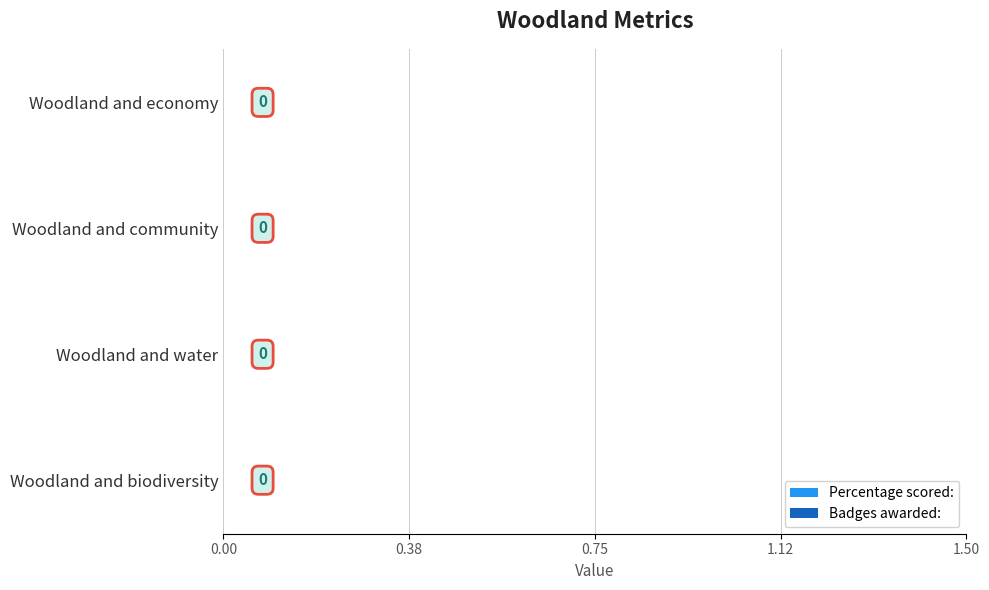

How many categories are shown in the chart?

4